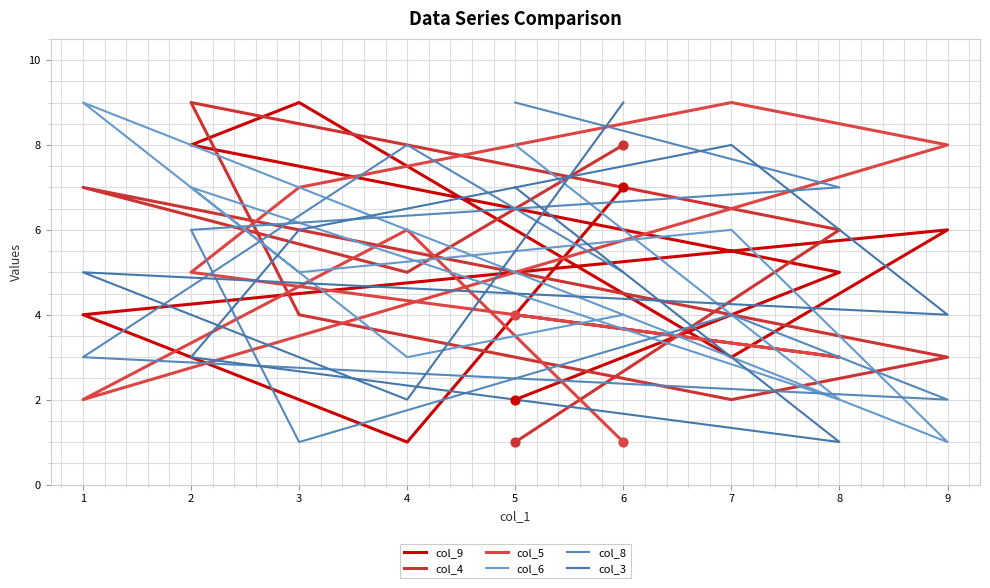

Which series reaches the maximum Y coordinate?

col_9